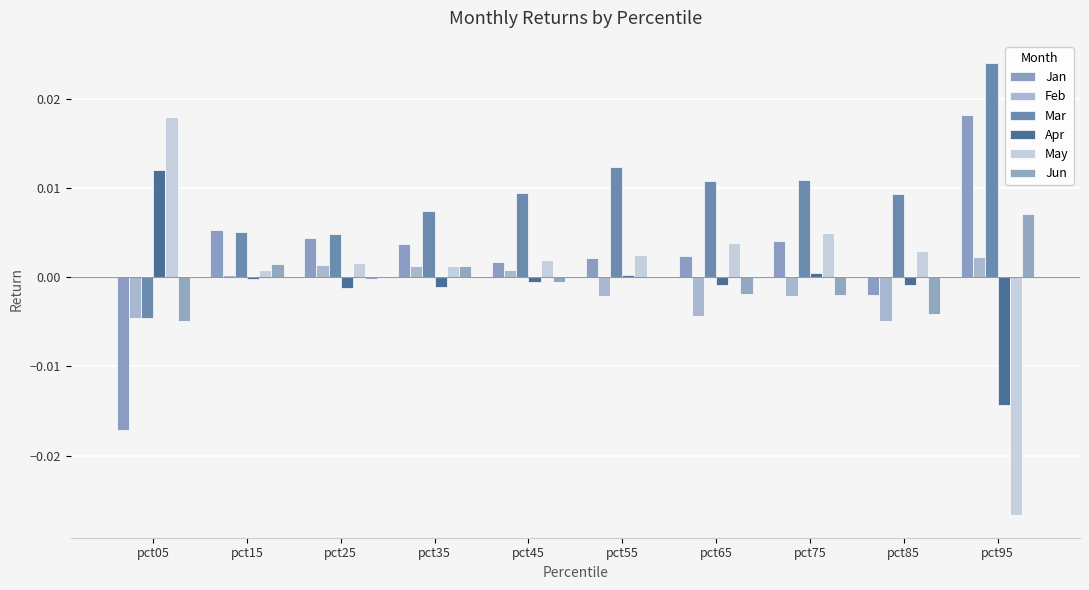

The value of May at pct25 is 0.0. True or false?

True